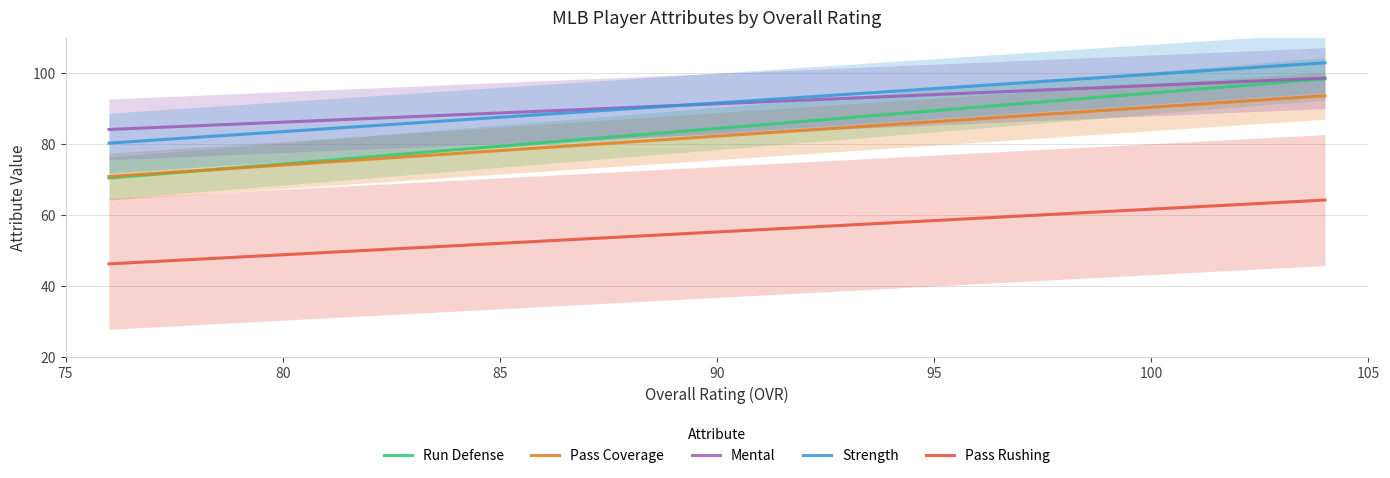

Reading left to right, what are all the values shown in this chart?

Run Defense: 70.5	71.5	71.5	71.5	72.5	72.5	72.5	72.5	73.5	73.5	73.5	73.5	74.5	75.5	75.5	76.5	76.5	76.5	76.5	77.5	77.5	77.5	78.5	78.5	80.4	80.4	81.4	81.4	81.4	82.4	82.4	83.4	84.4	85.4	86.4	86.4	87.4	90.4	91.4	98.4
Pass Coverage: 70.9	71.7	71.7	71.7	72.5	72.5	72.5	72.5	73.3	73.3	73.3	73.3	74.1	75.0	75.0	75.8	75.8	75.8	75.8	76.6	76.6	76.6	77.4	77.4	79.0	79.0	79.8	79.8	79.8	80.6	80.6	81.5	82.3	83.1	83.9	83.9	84.7	87.1	88.0	93.7
Mental: 84.2	84.7	84.7	84.7	85.2	85.2	85.2	85.2	85.7	85.7	85.7	85.7	86.2	86.7	86.7	87.2	87.2	87.2	87.2	87.8	87.8	87.8	88.3	88.3	89.3	89.3	89.8	89.8	89.8	90.3	90.3	90.9	91.4	91.9	92.4	92.4	92.9	94.5	95.0	98.6
Strength: 80.3	81.1	81.1	81.1	81.9	81.9	81.9	81.9	82.7	82.7	82.7	82.7	83.5	84.4	84.4	85.2	85.2	85.2	85.2	86.0	86.0	86.0	86.8	86.8	88.4	88.4	89.2	89.2	89.2	90.0	90.0	90.8	91.6	92.4	93.2	93.2	94.0	96.5	97.3	102.9
Pass Rushing: 46.3	47.0	47.0	47.0	47.6	47.6	47.6	47.6	48.3	48.3	48.3	48.3	48.9	49.5	49.5	50.2	50.2	50.2	50.2	50.8	50.8	50.8	51.5	51.5	52.7	52.7	53.4	53.4	53.4	54.0	54.0	54.7	55.3	56.0	56.6	56.6	57.2	59.2	59.8	64.3